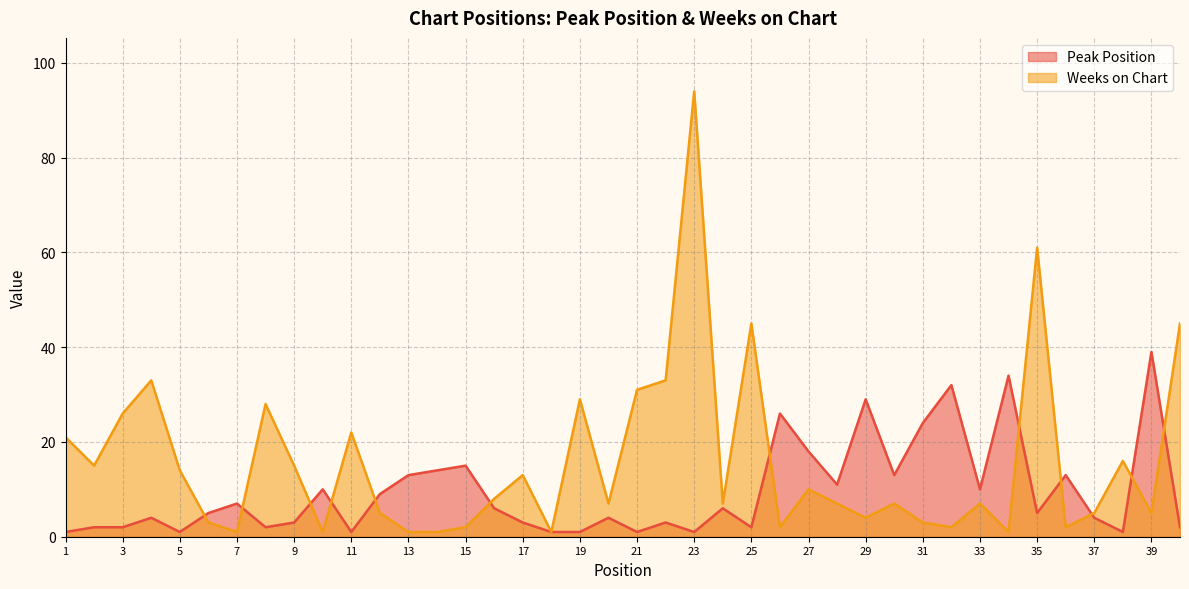

What is the sum of the Peak Position values at 14 and 26?

40